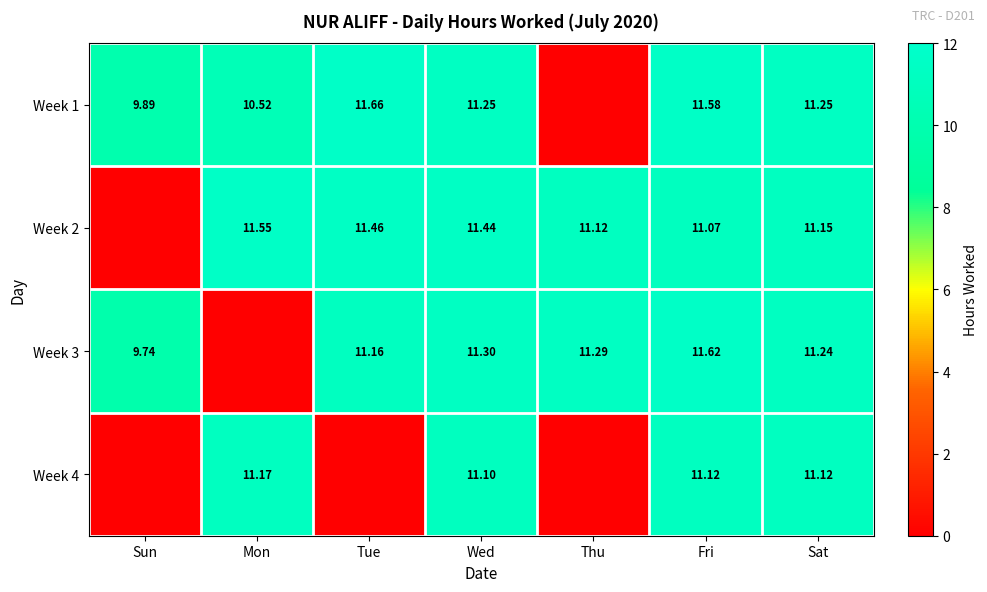

Is the value of Week 1 at Wed greater than the value of Week 2 at Fri?

Yes